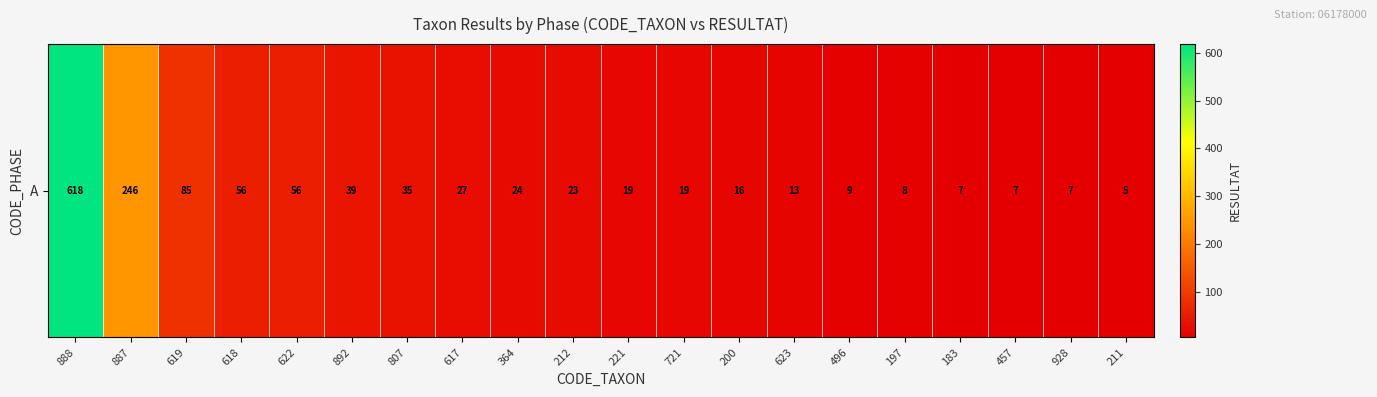

Reading right to left, extract all data points from this chart.

211=5	928=7	457=7	183=7	197=8	496=9	623=13	200=16	721=19	221=19	212=23	364=24	617=27	807=35	892=39	622=56	618=56	619=85	887=246	888=618